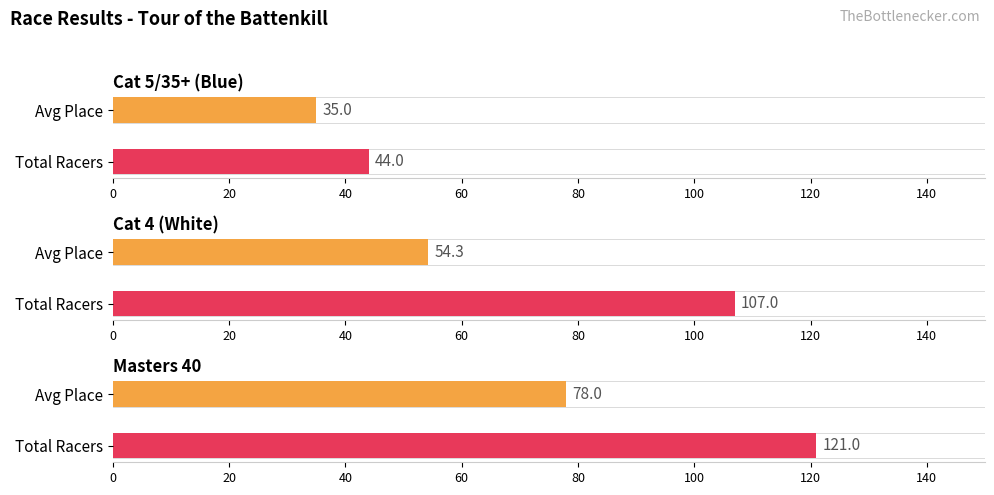

Is it true that Points equals 718.5 at Tom Scontras?

False